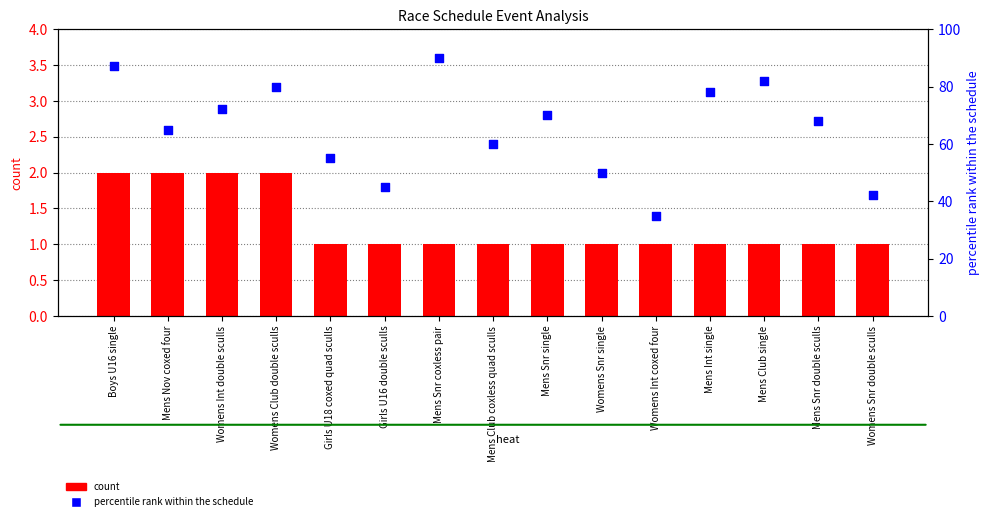

Is the value of percentile rank within the schedule at Womens Club double sculls greater than the value of count at Mens Snr double sculls?

Yes